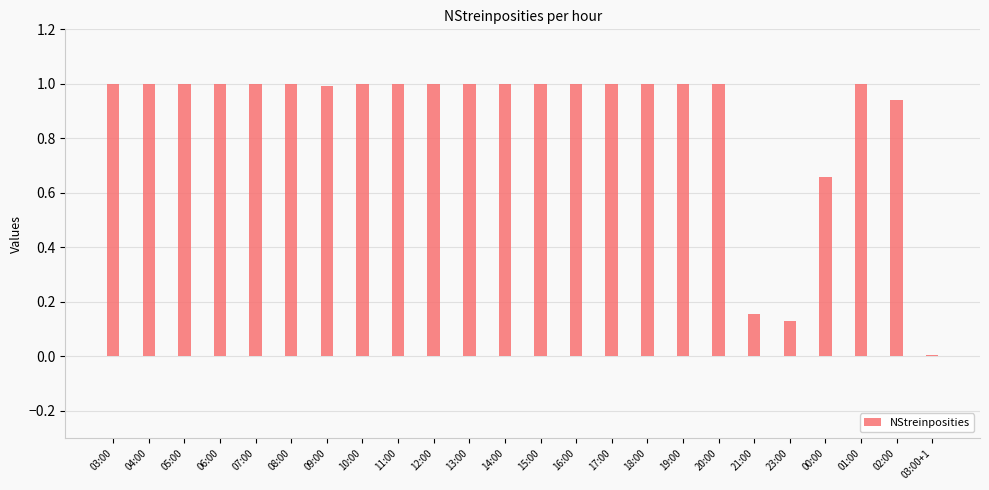

Are the bars grouped side by side (vs. stacked)?

No